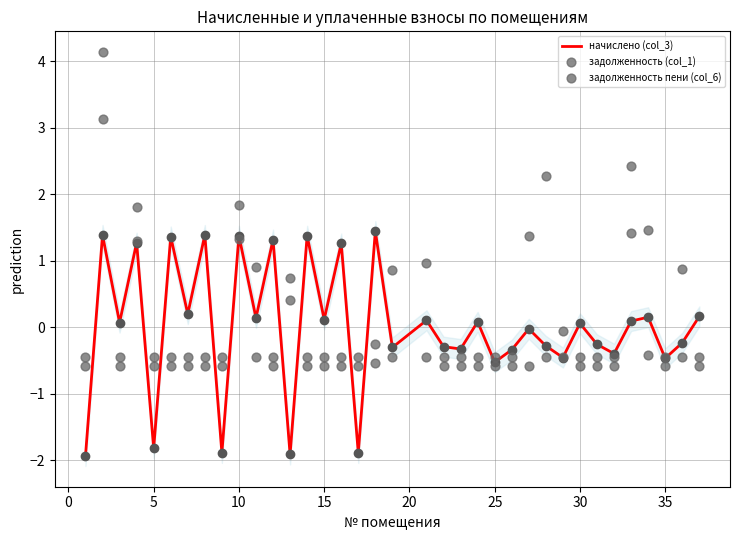

Which series reaches the maximum Y coordinate?

задолженность пени (col_6)